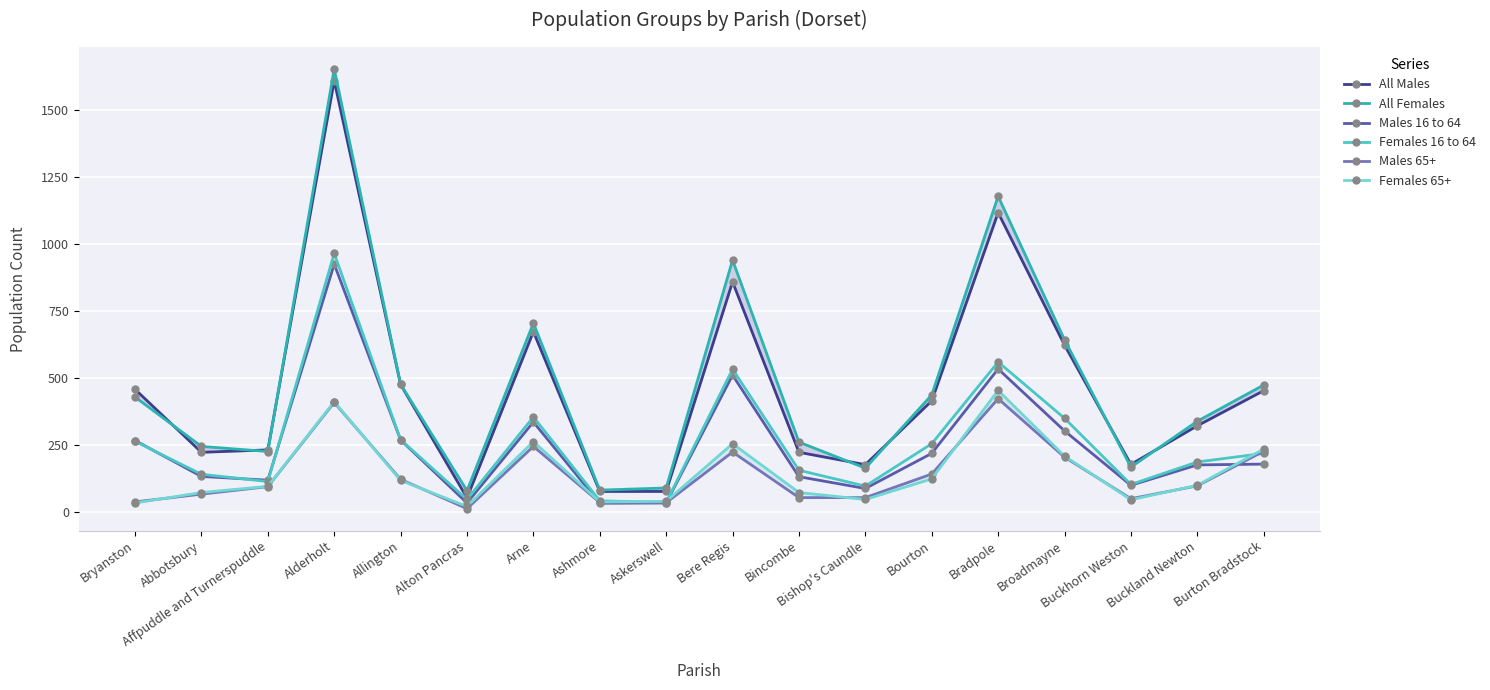

The Males 16 to 64 series shows 100 at Buckhorn Weston. True or false?

True